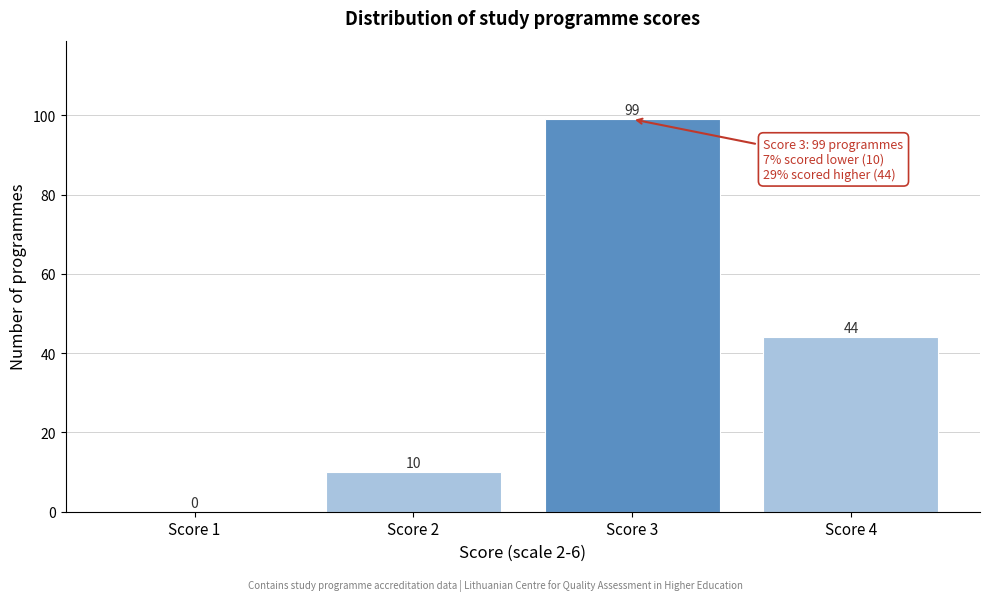

Reading left to right, what are all the values shown in this chart?

Score 1=0	Score 2=10	Score 3=99	Score 4=44